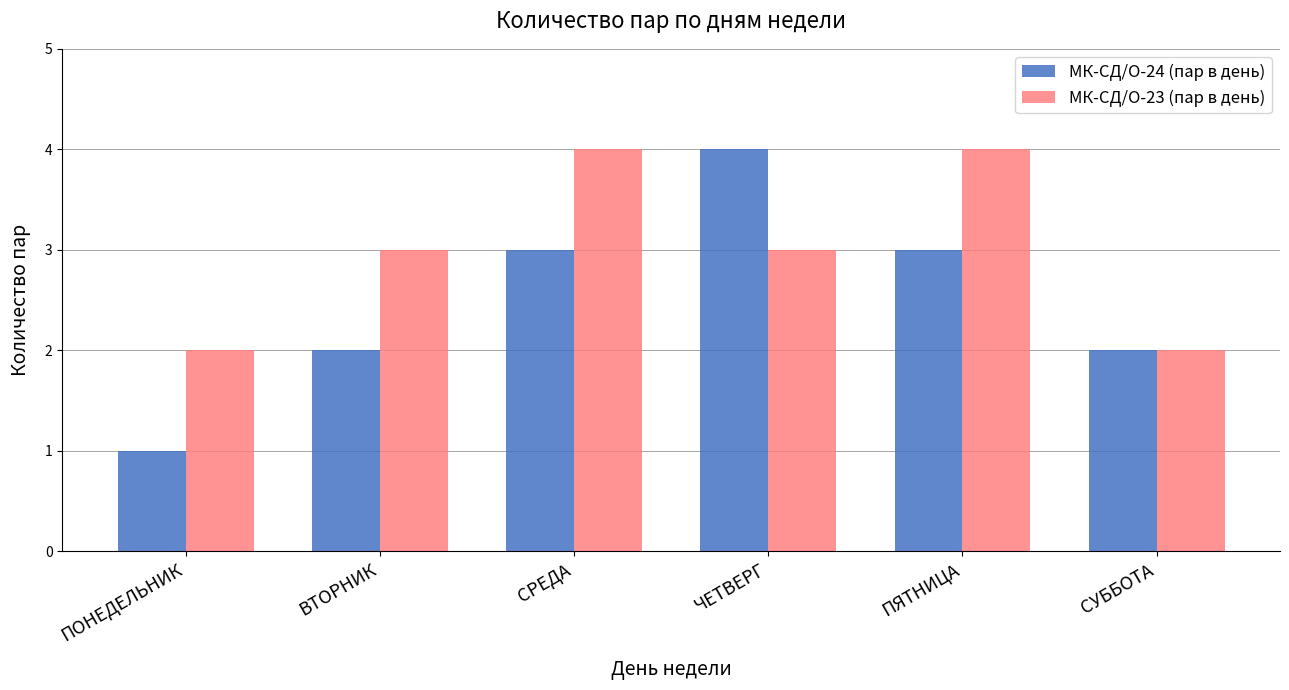

What is the label of the 5th bar from the left?

ПЯТНИЦА